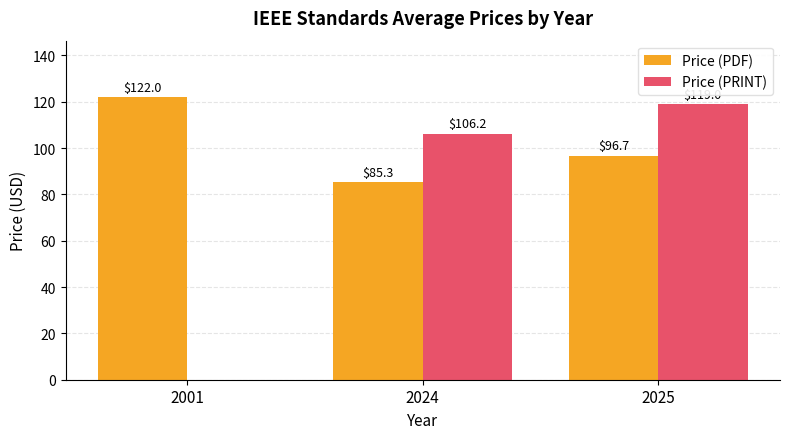

Reading left to right, transcribe all the data shown in this chart.

Price (PDF): 2001=122.0	2024=85.3	2025=96.7
Price (PRINT): 2001=0.0	2024=106.2	2025=119.0